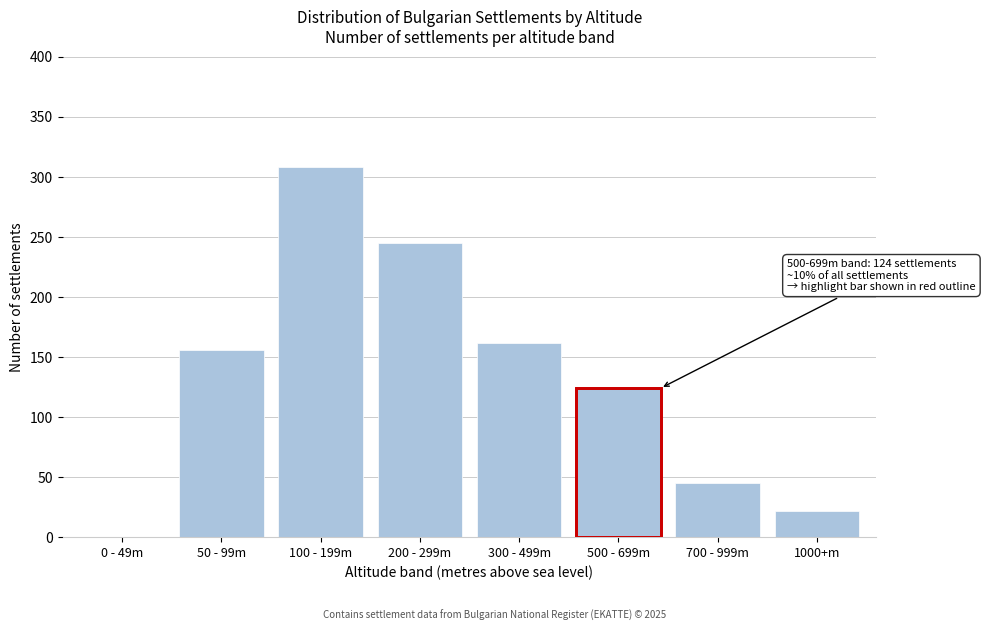

Reading left to right, extract all data points from this chart.

0 - 49m=0	50 - 99m=156	100 - 199m=308	200 - 299m=245	300 - 499m=162	500 - 699m=124	700 - 999m=45	1000+m=22